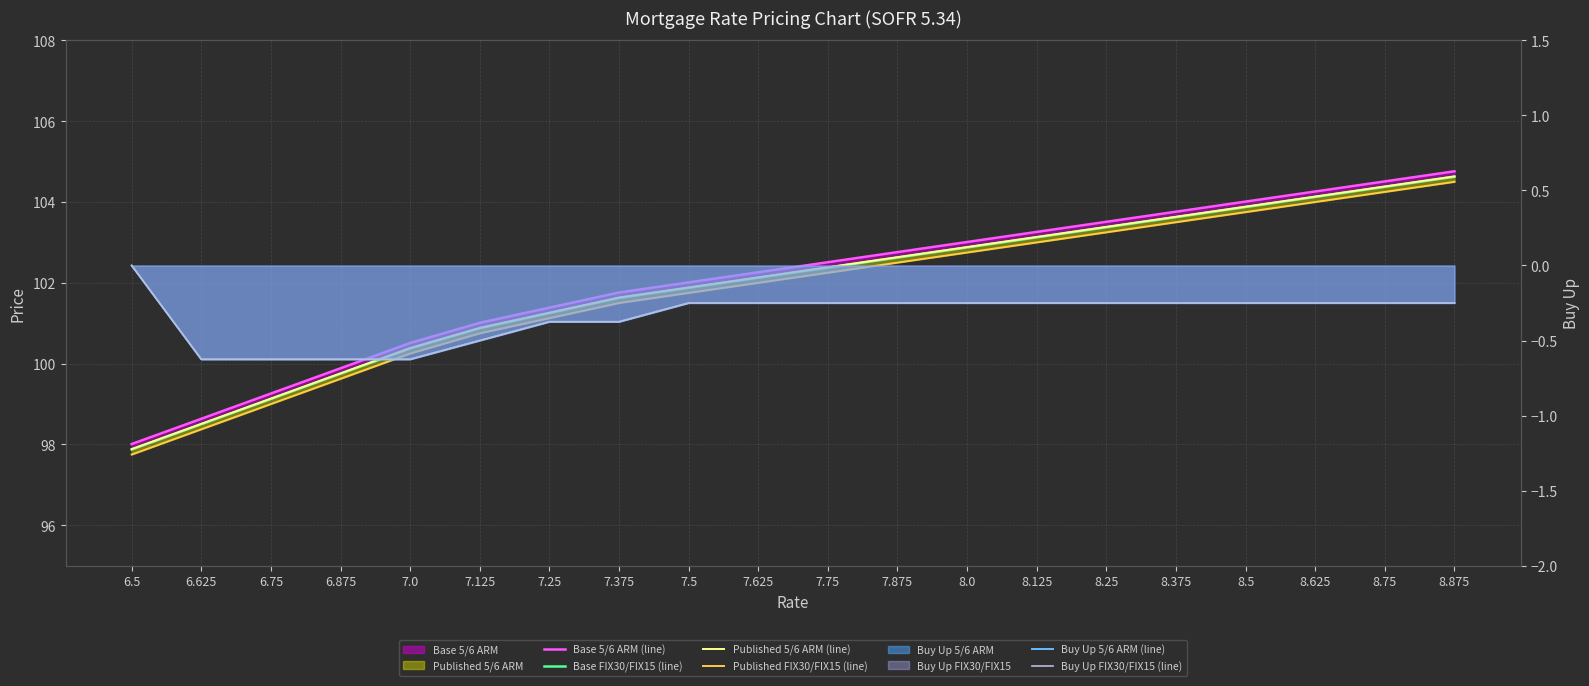

Which series has the largest total across all categories?

Base 5/6 ARM (line)